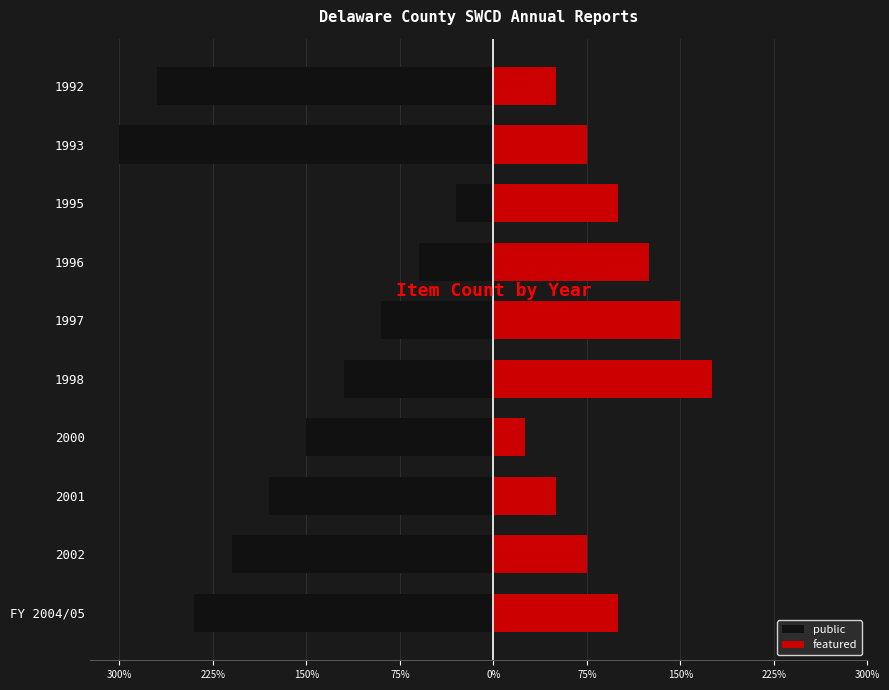

How many data points in featured are less than 1?

5